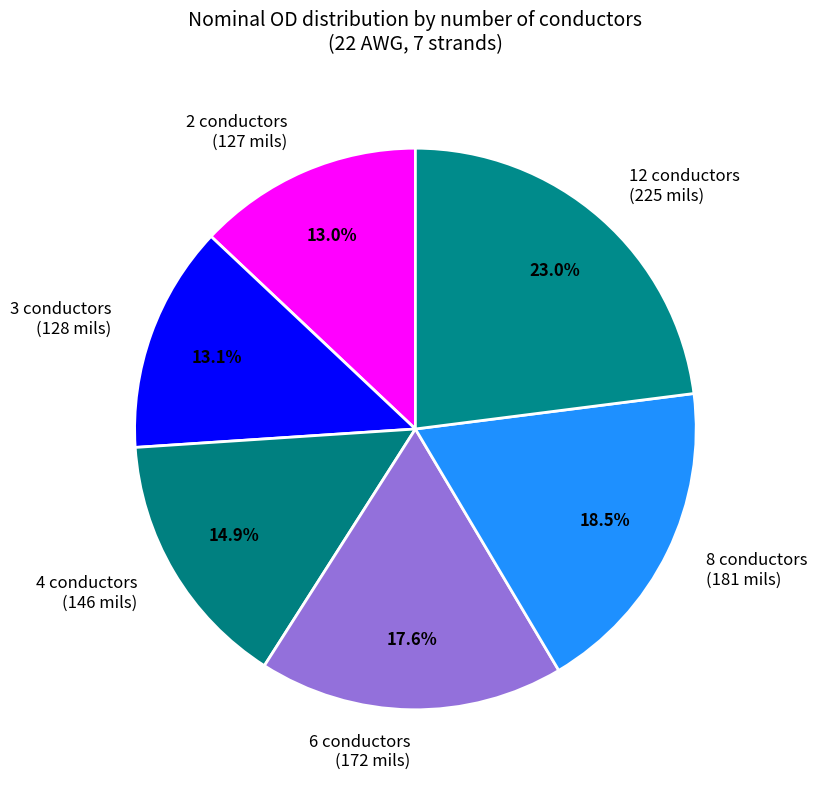

Does any single category account for the majority?

No